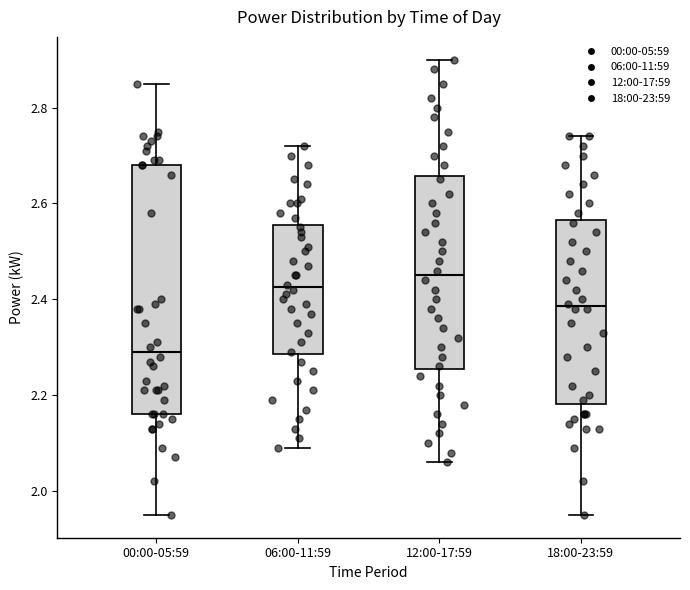

Reading left to right, read every box against the y-axis: the position of its median line, the range the box covers, and the ends of its whiskers. The values are not printed on the chart, so give them approximately, as read against the axis.

00:00-05:59: median 2.30, box 2.16 to 2.68, whiskers 1.96 to 2.86
06:00-11:59: median 2.42, box 2.28 to 2.56, whiskers 2.10 to 2.72
12:00-17:59: median 2.46, box 2.26 to 2.66, whiskers 2.06 to 2.90
18:00-23:59: median 2.38, box 2.18 to 2.56, whiskers 1.96 to 2.74